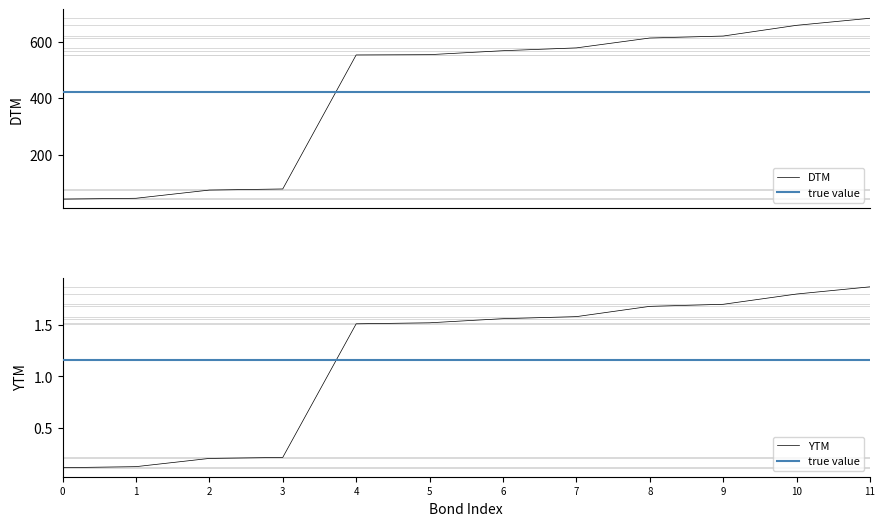

Is it true that YTM equals 0.2 at 2?

True